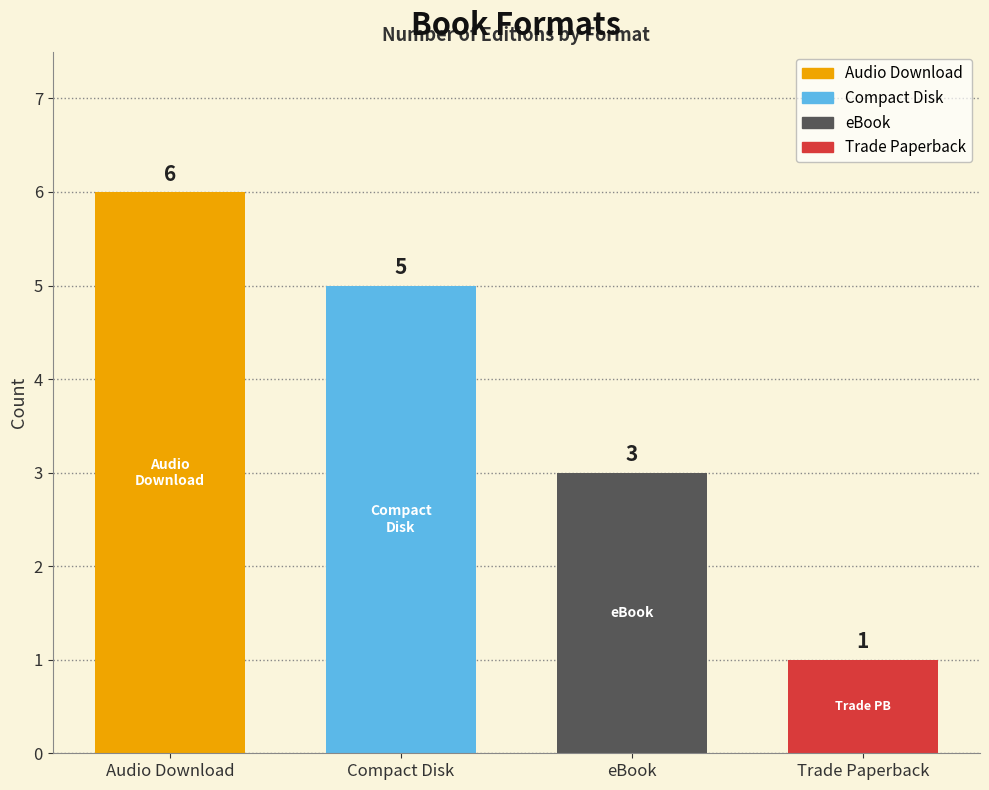

What is the label of the 3rd bar from the right?

Compact Disk